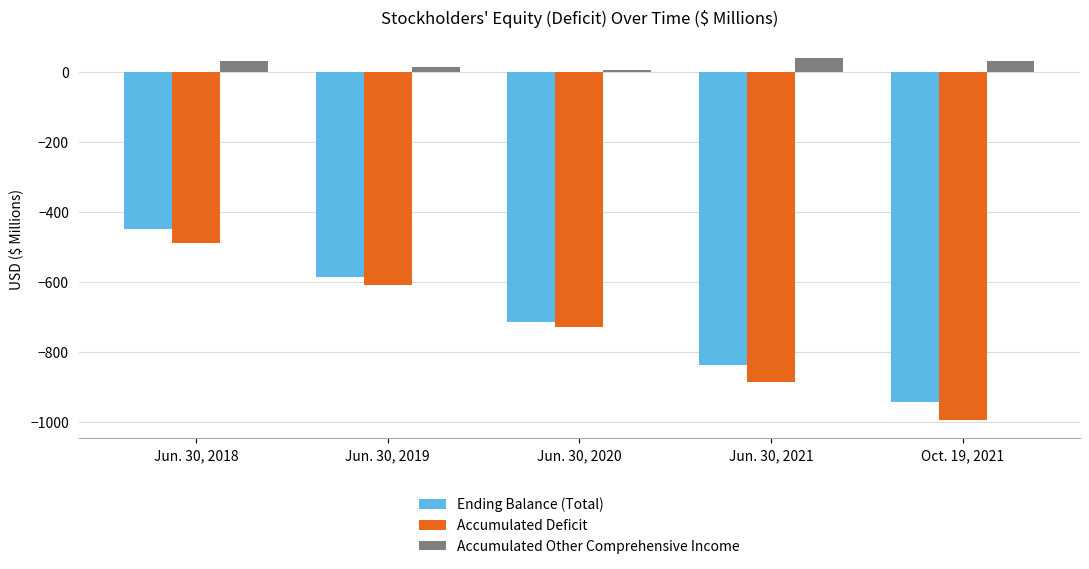

Is the value of Accumulated Deficit at Jun. 30, 2018 greater than the value of Ending Balance (Total) at Jun. 30, 2018?

No